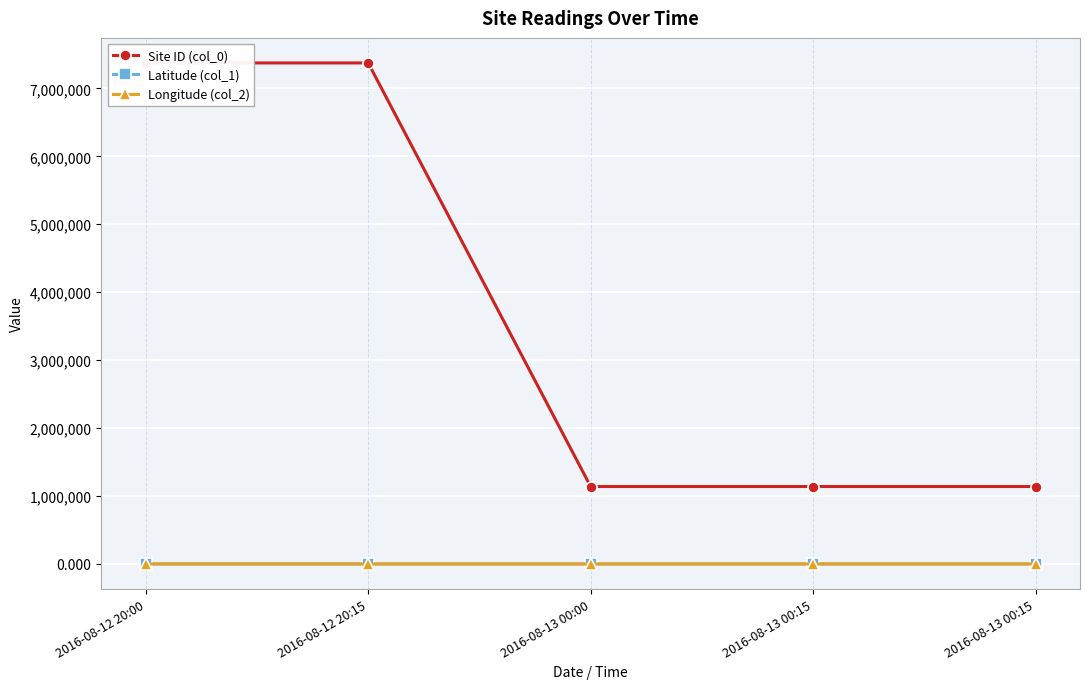

Reading right to left, what are all the values shown in this chart?

Site ID (col_0): 2016-08-13 00:15=1139800.0	2016-08-13 00:15=1139800.0	2016-08-13 00:00=1139800.0	2016-08-12 20:15=7375000.0	2016-08-12 20:00=7375000.0
Latitude (col_1): 2016-08-13 00:15=44.1	2016-08-13 00:15=44.1	2016-08-13 00:00=44.1	2016-08-12 20:15=30.6	2016-08-12 20:00=30.6
Longitude (col_2): 2016-08-13 00:15=-72.3	2016-08-13 00:15=-72.3	2016-08-13 00:00=-72.3	2016-08-12 20:15=-90.2	2016-08-12 20:00=-90.2